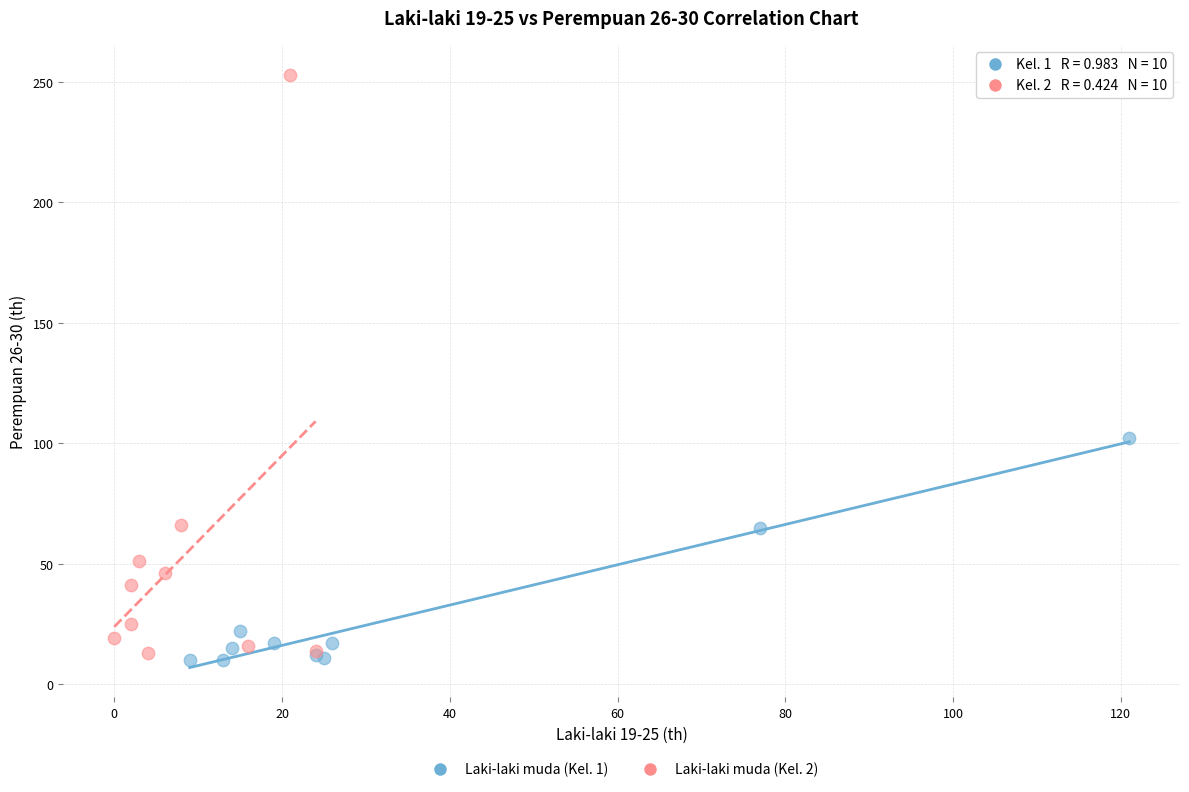

Which series has the widest spread of Y values?

Laki-laki muda (Kel. 2)